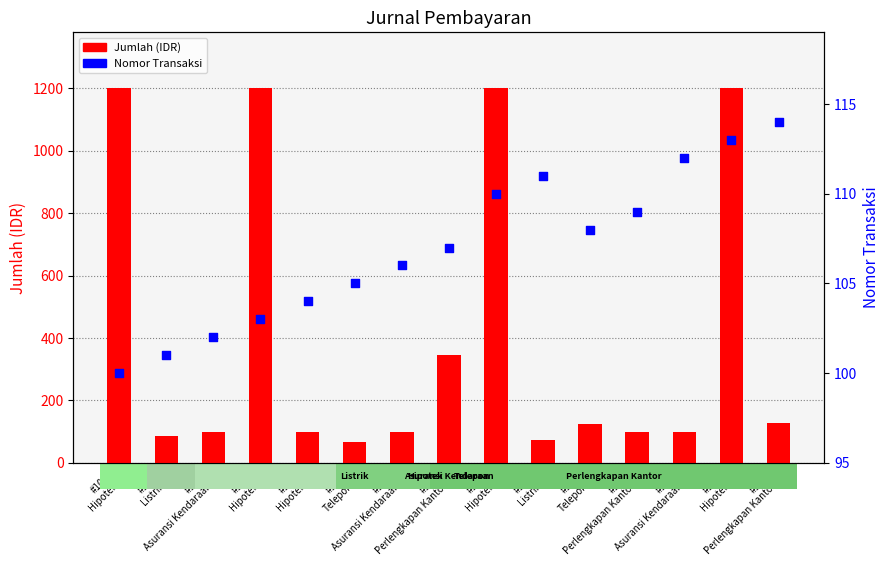

Which series has the widest spread of Y values?

Jumlah (IDR)